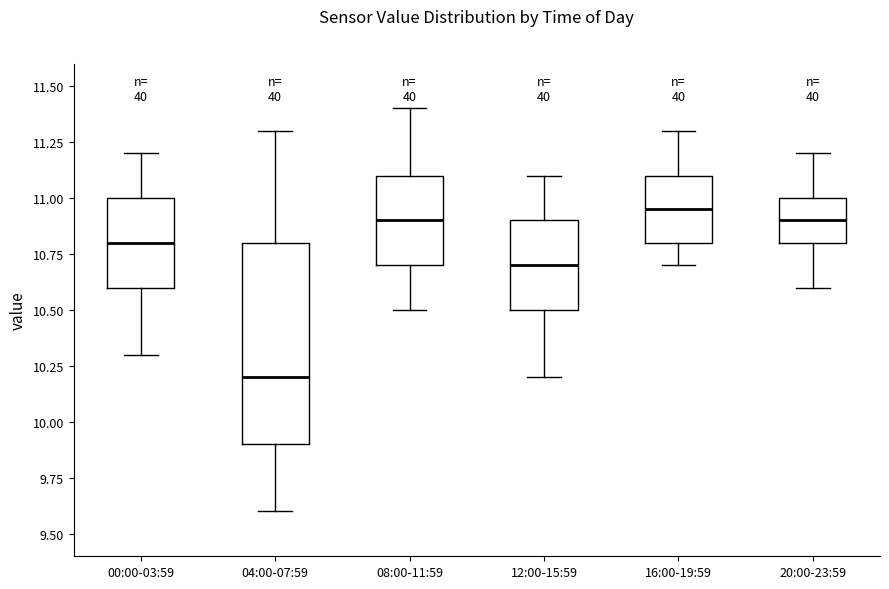

Which box is the tallest, from its lower edge to its upper edge?

04:00-07:59